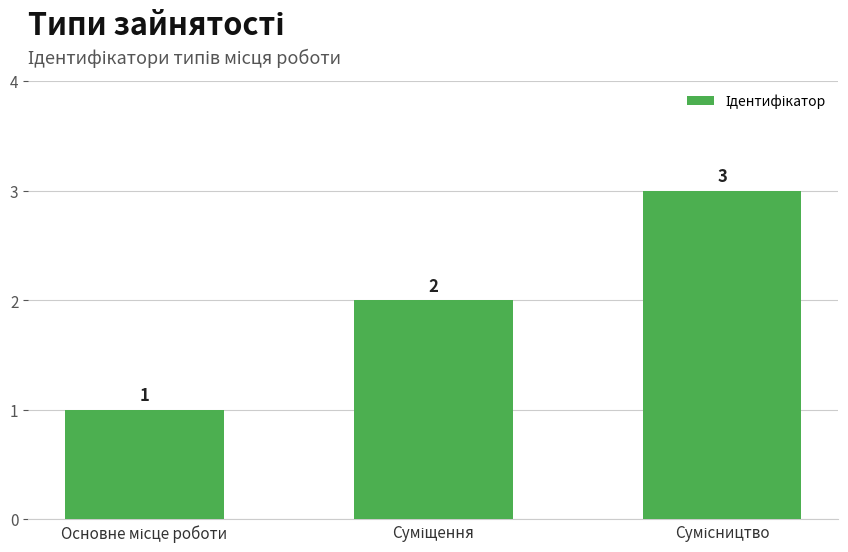

What is the maximum value shown in the chart?

3